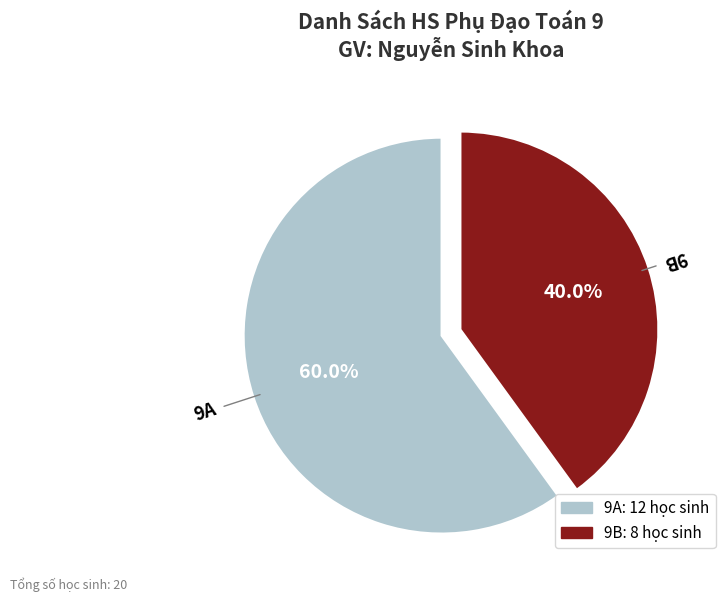

To the nearest percent, what is the average slice percentage?

50%